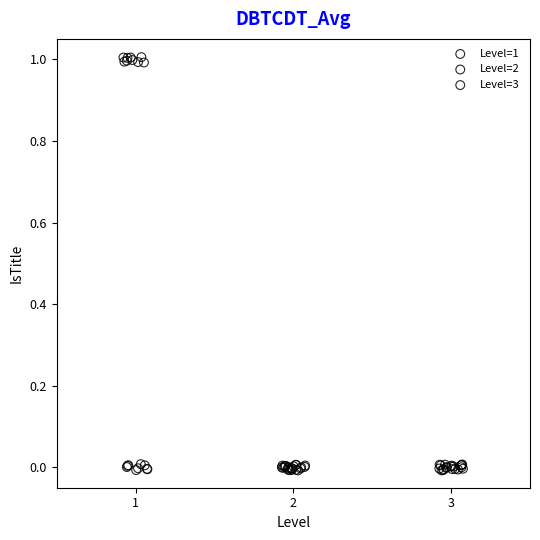

Which series has the largest Y range (max minus min)?

Level=1